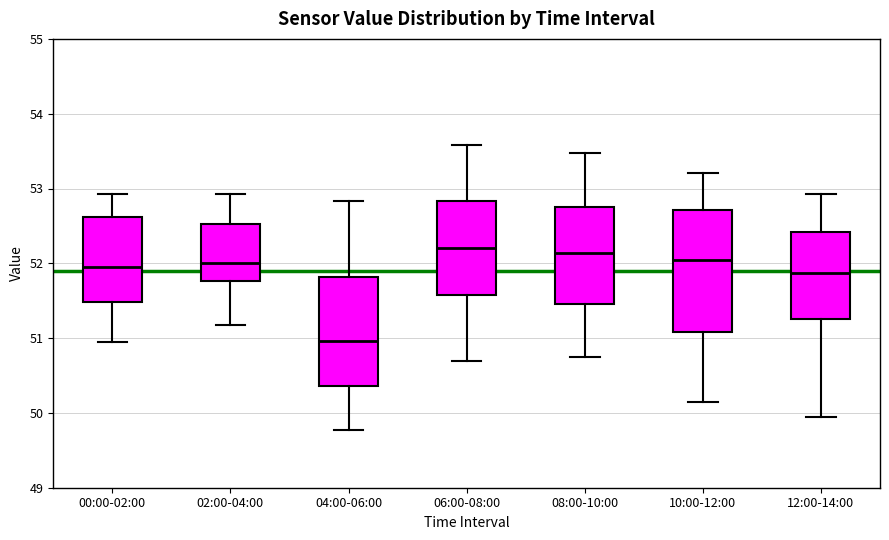

Where does the upper whisker of the box for 00:00-02:00 end on the y-axis? The values are not printed on the chart, so give them approximately, as read against the axis.

52.9